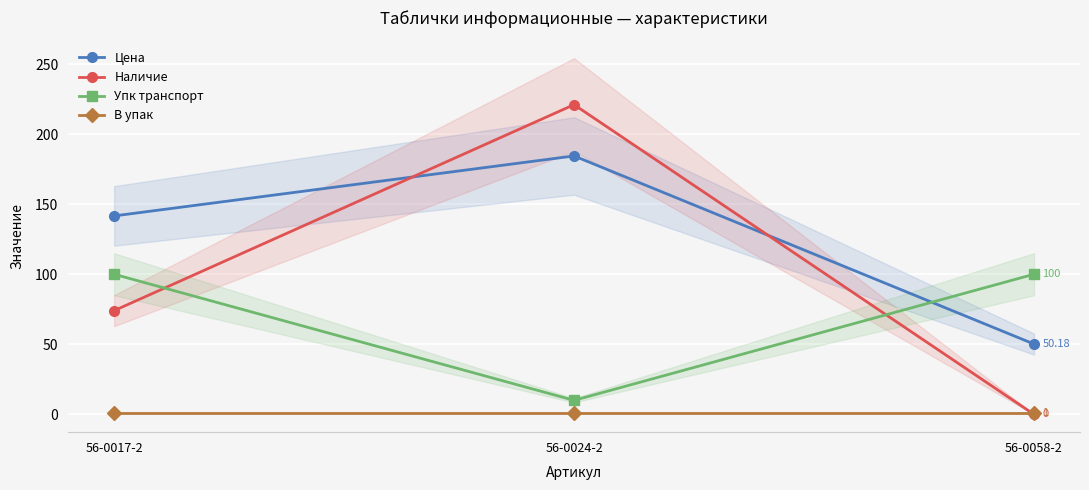

Is it true that В упак equals 0.6 at 56-0058-2?

False